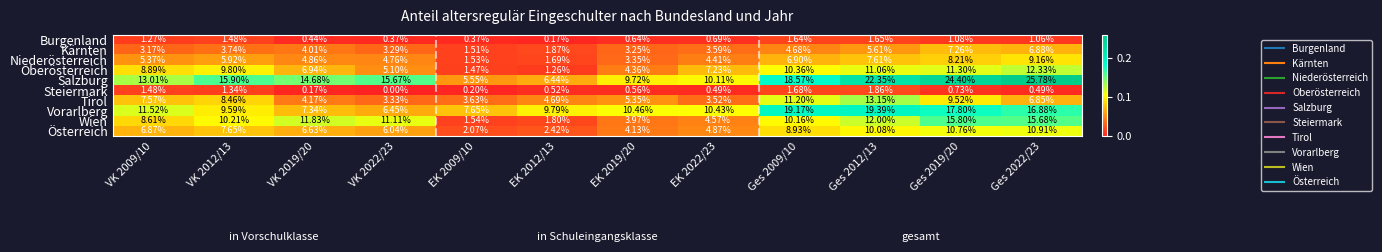

Which series changed the most between Ges 2009/10 and Ges 2022/23?

Salzburg